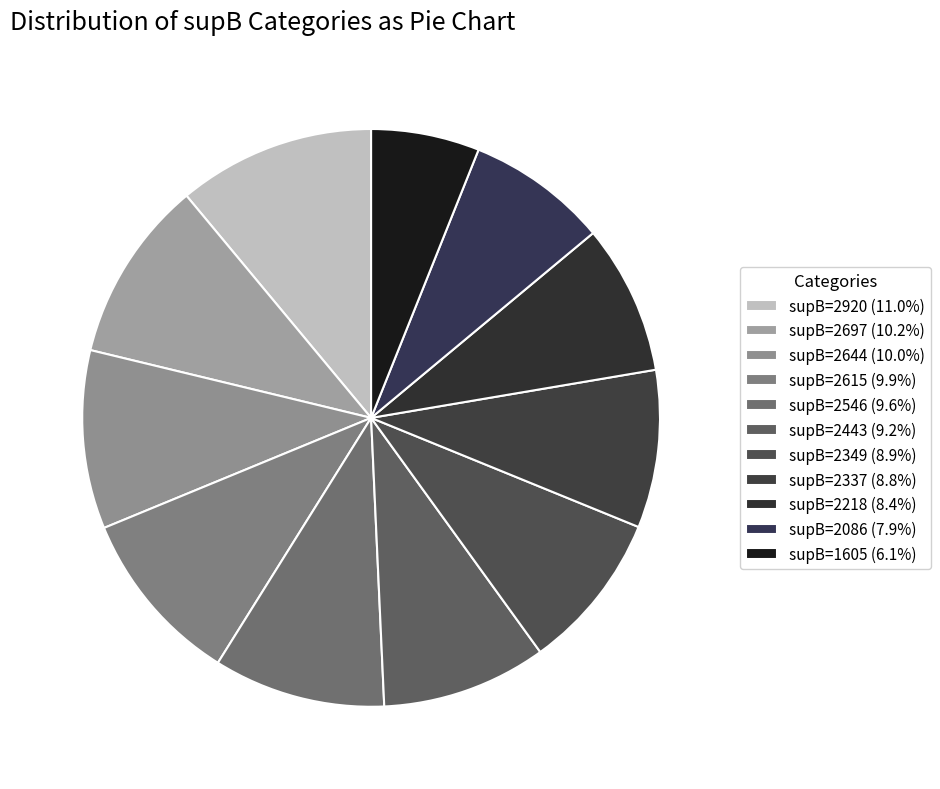

How many segments does this pie chart have?

11